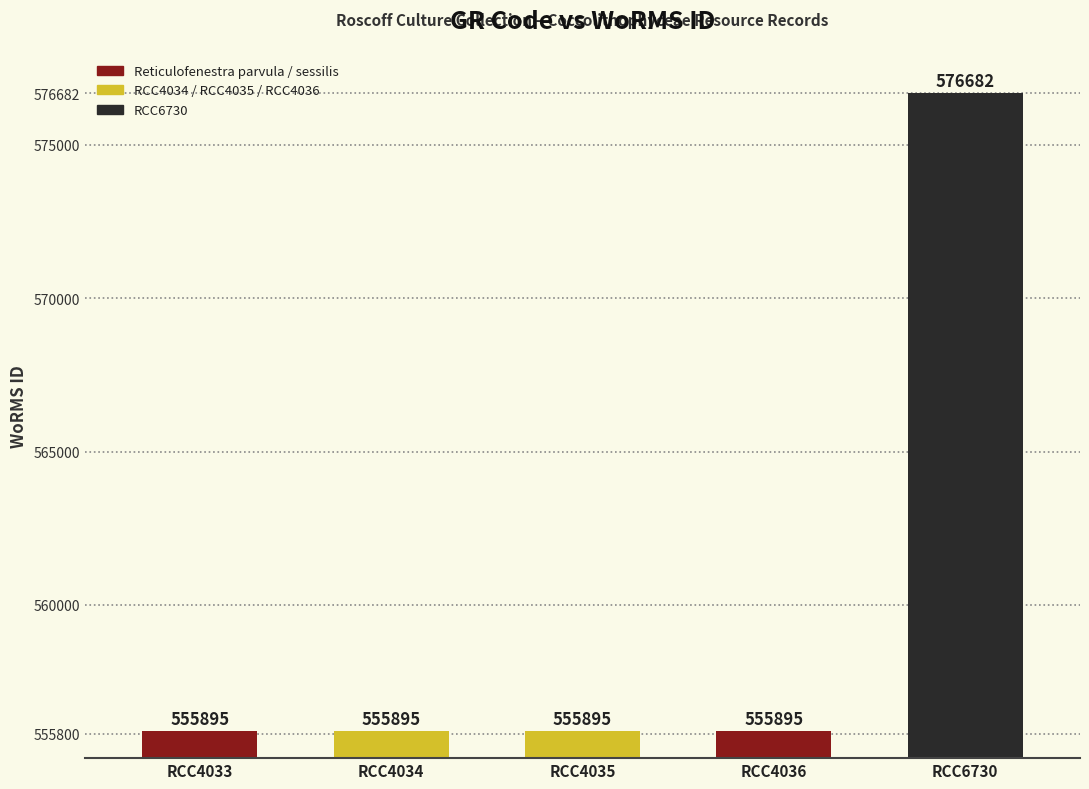

Approximately how many times larger is the value at RCC4035 compared to RCC4034?

1.0